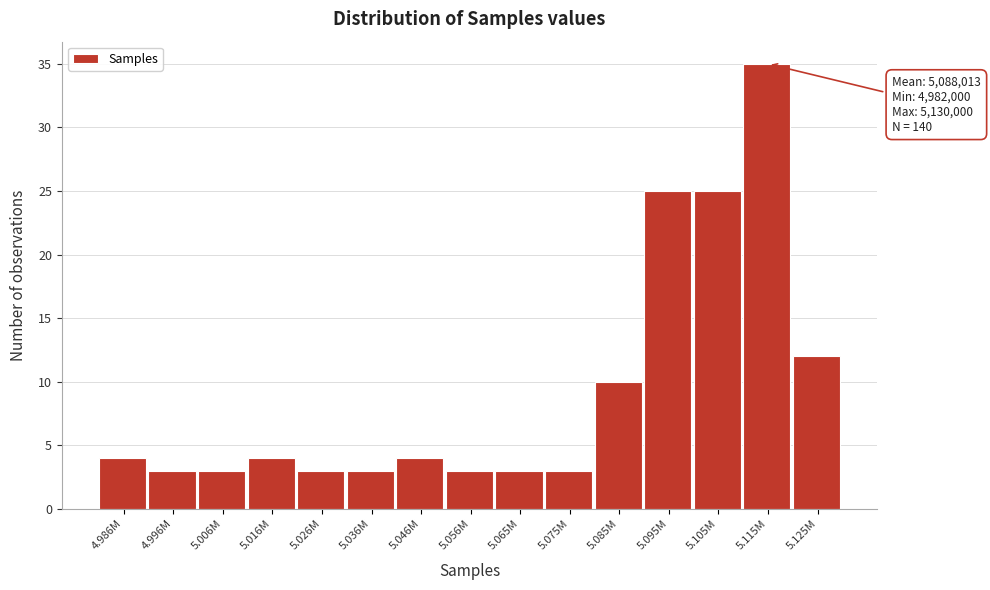

Reading right to left, list all the values displayed in this chart.

5.125M=12	5.115M=35	5.105M=25	5.095M=25	5.085M=10	5.075M=3	5.065M=3	5.056M=3	5.046M=4	5.036M=3	5.026M=3	5.016M=4	5.006M=3	4.996M=3	4.986M=4